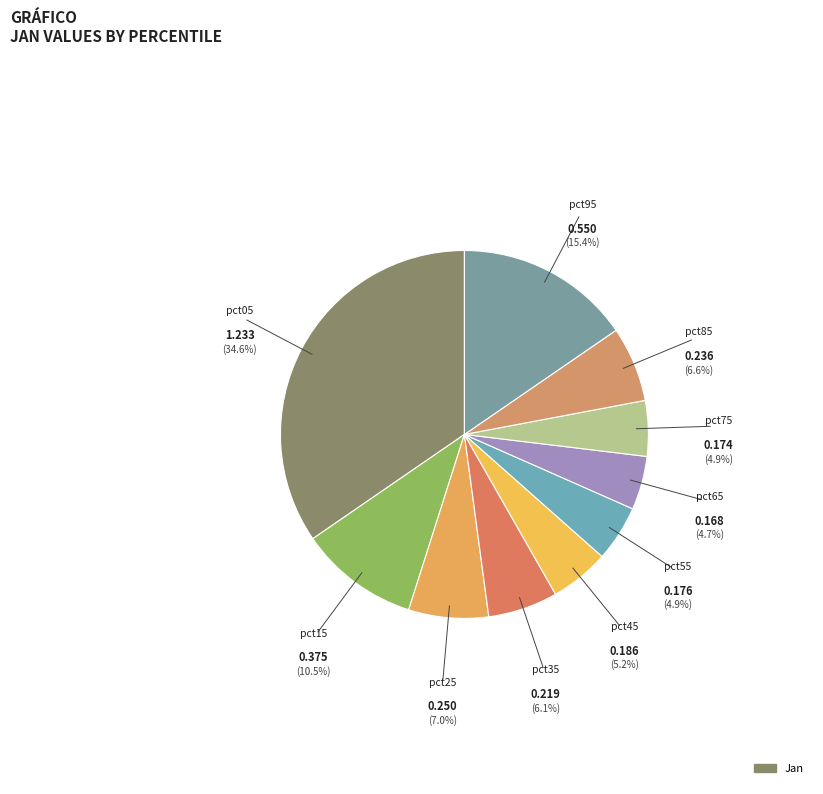

How many segments does this pie chart have?

10